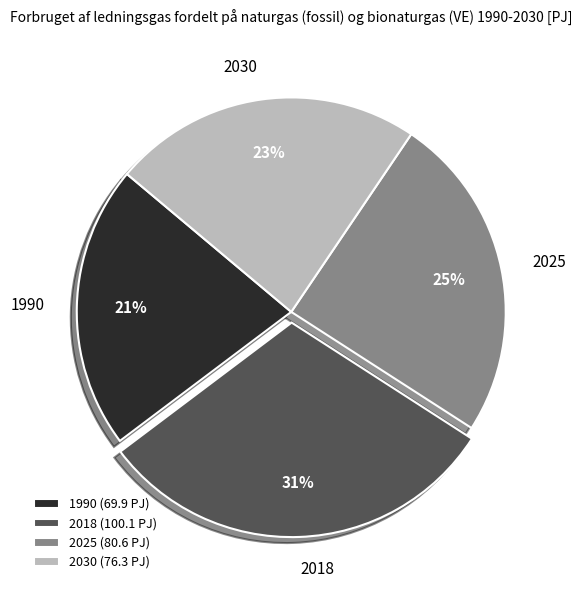

Which has a higher value, 2018 or 2030?

2018